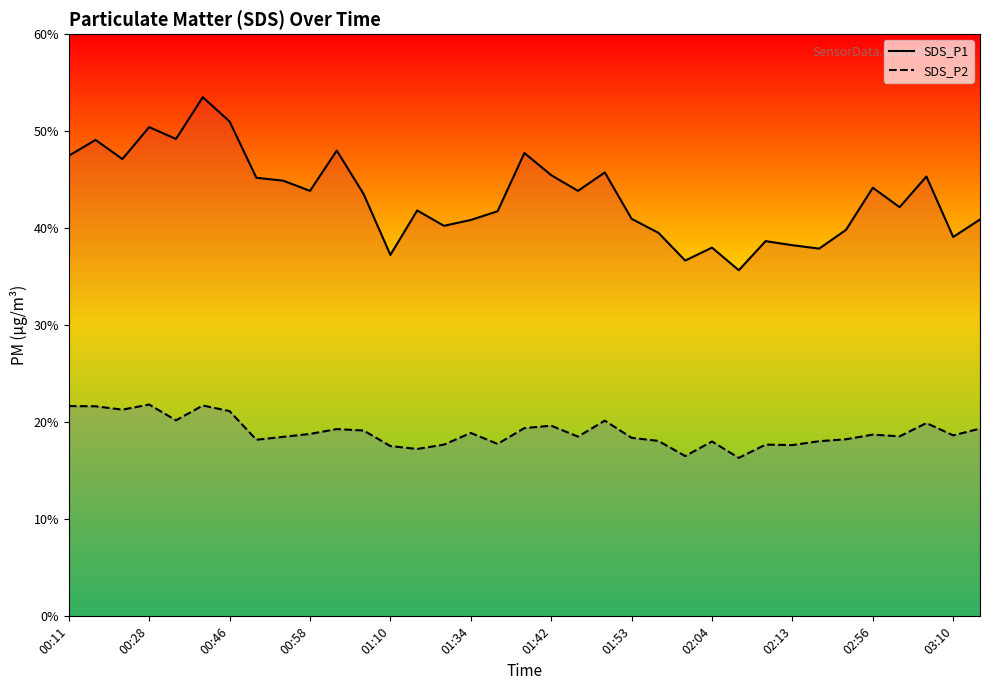

True or false: SDS_P2 and SDS_P1 intersect in this chart.

False